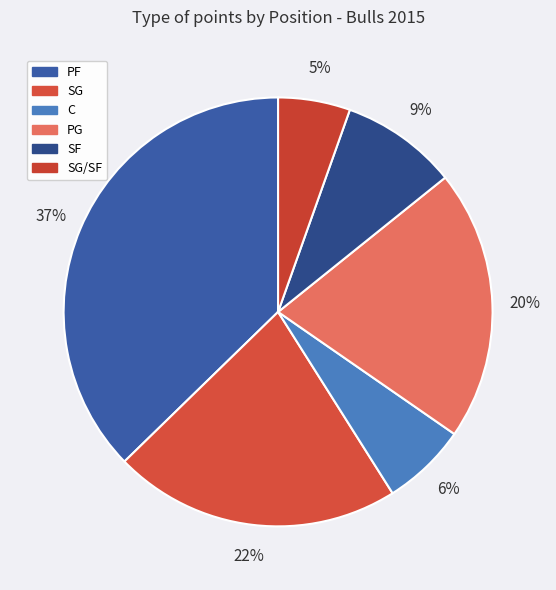

Is there any slice that represents more than half of the pie?

No